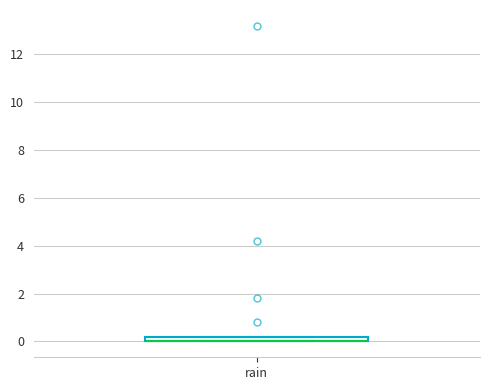

Where is the lower edge of the box for rain on the y-axis? The values are not printed on the chart, so give them approximately, as read against the axis.

0.0